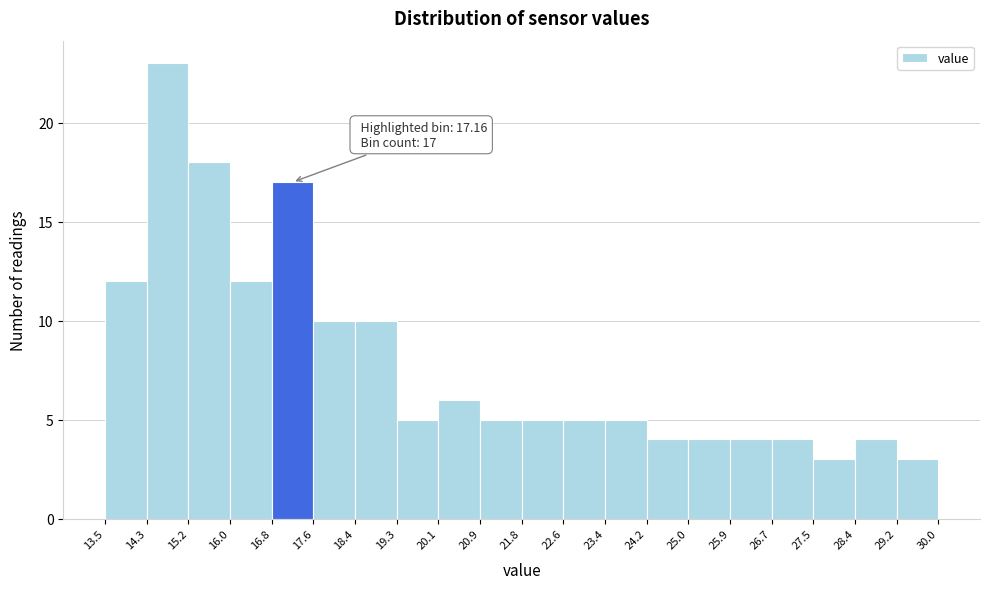

Over which range of the x-axis is the bar tallest?

14.3 to 15.2